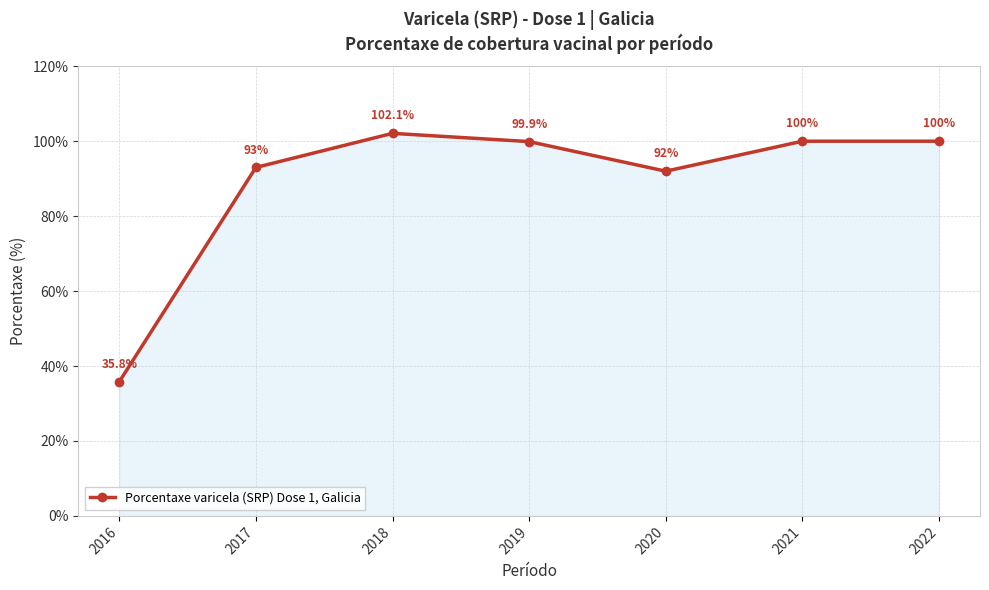

How many data points are less than 99?

3